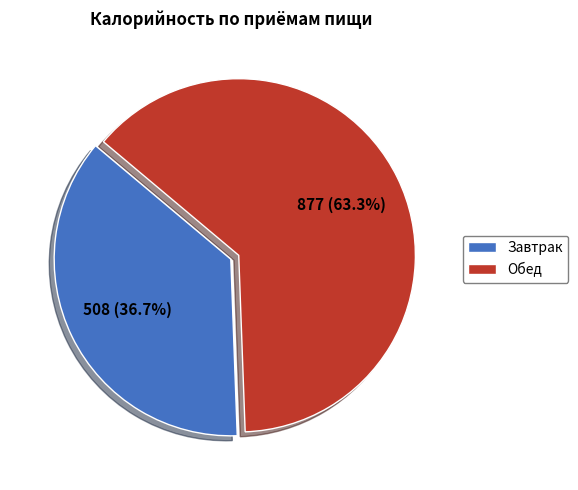

How many segments does this pie chart have?

2